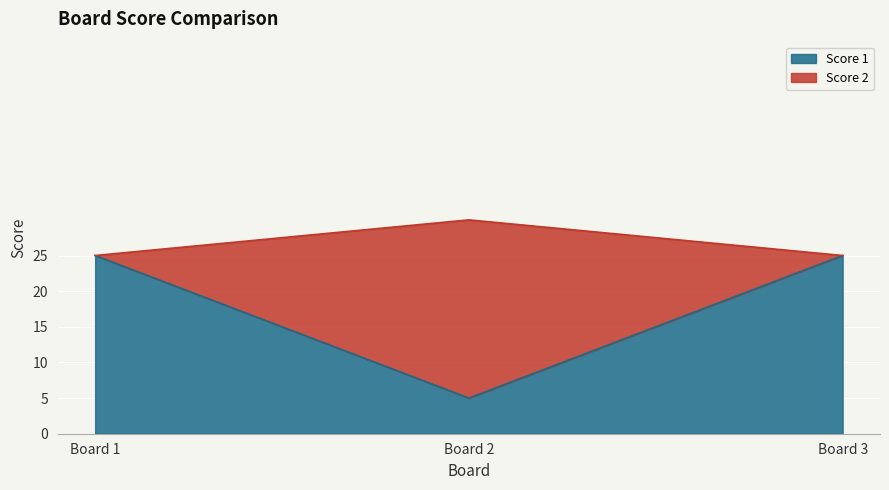

Reading right to left, transcribe the values for Score 1.

25	5	25